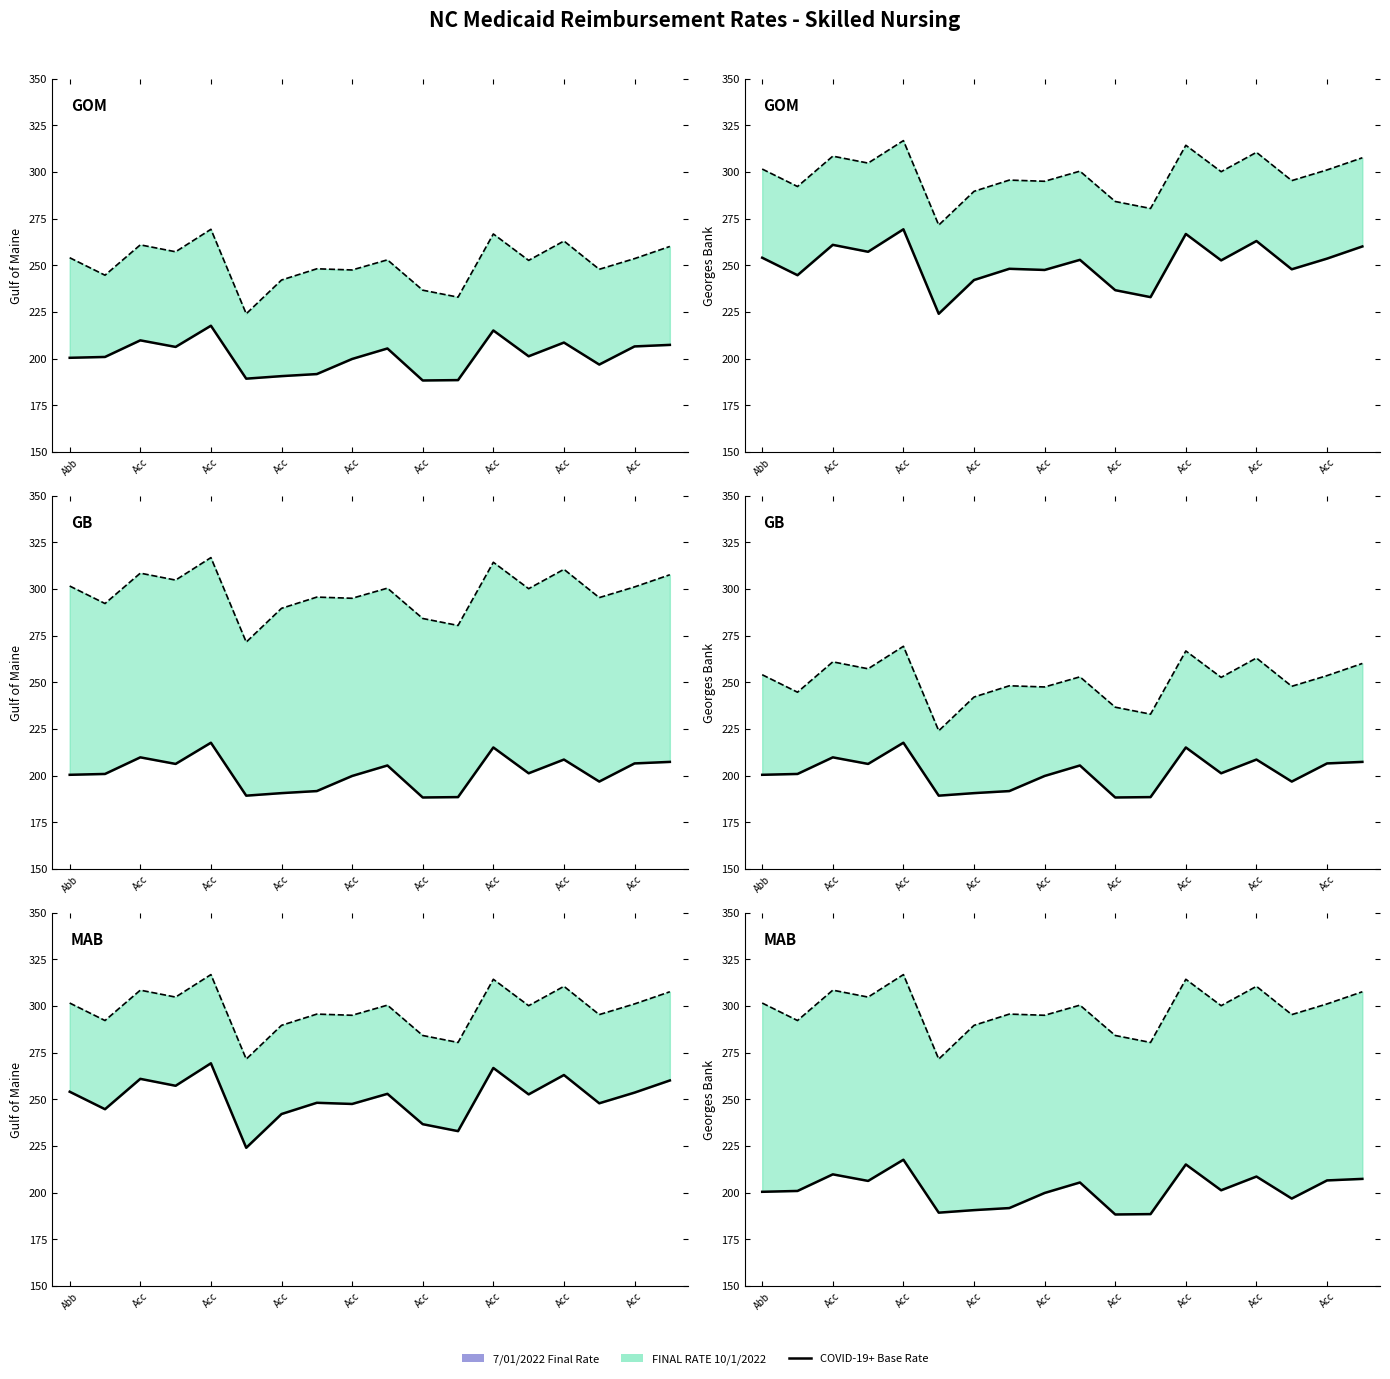

Which series has the largest total across all categories?

COVID-19+ Base Rate line